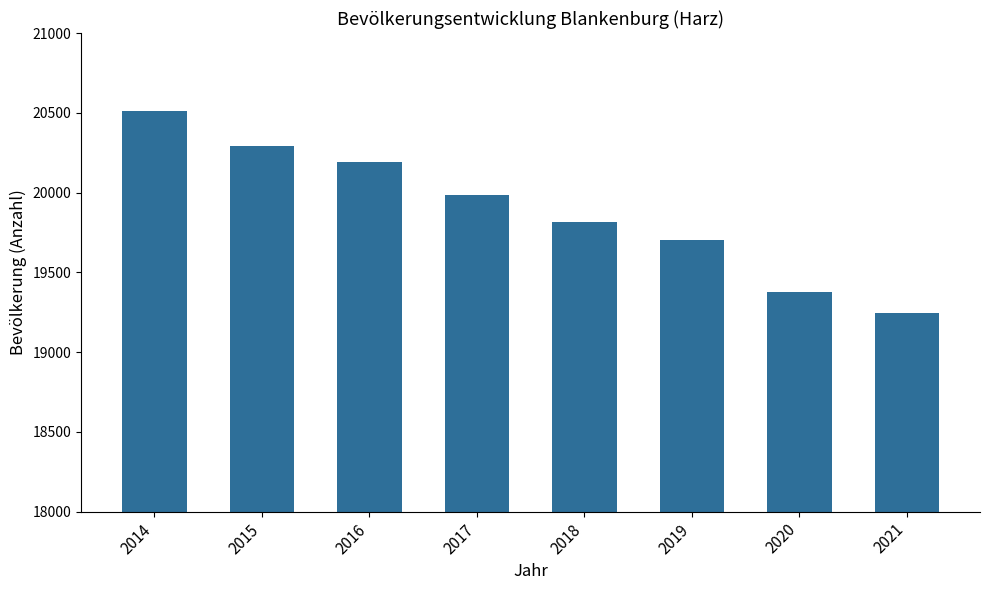

At which category does the chart reach its peak across all series?

2014